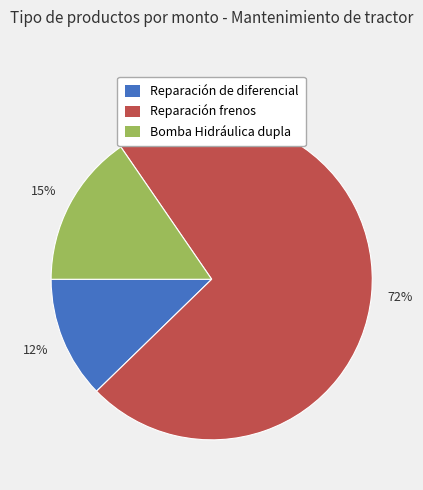

How many slices are in this pie chart?

3